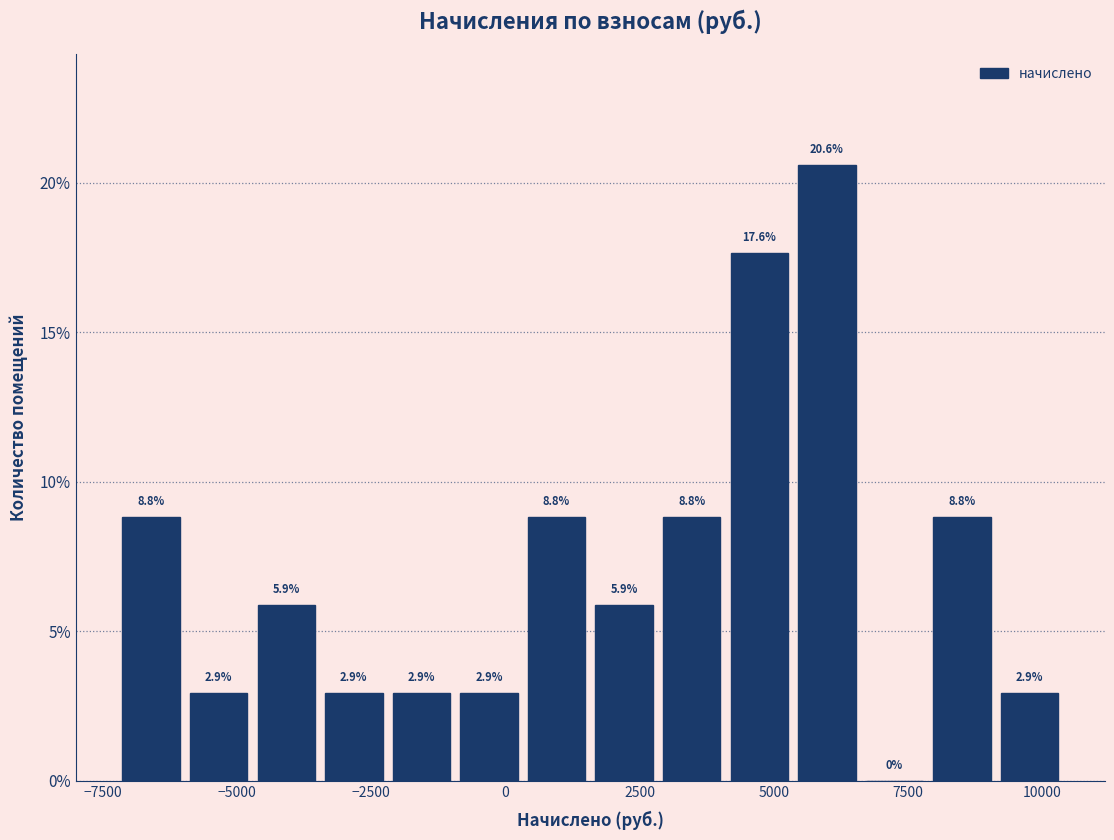

Around what value on the x-axis is the tallest bar? Give the approximate position of its centre, as read against the axis.

6000